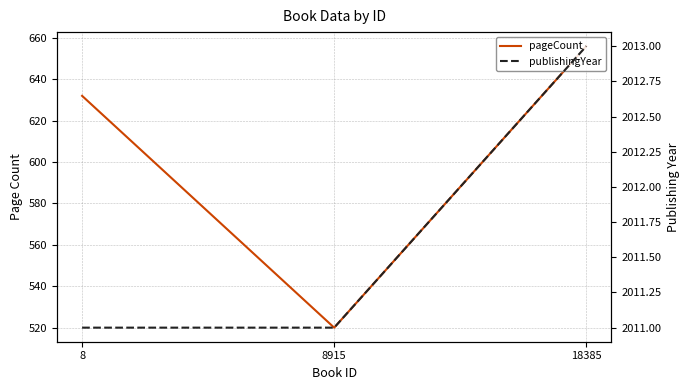

Reading left to right, list all the values displayed in this chart.

pageCount: 632	520	656
publishingYear: 2011	2011	2013